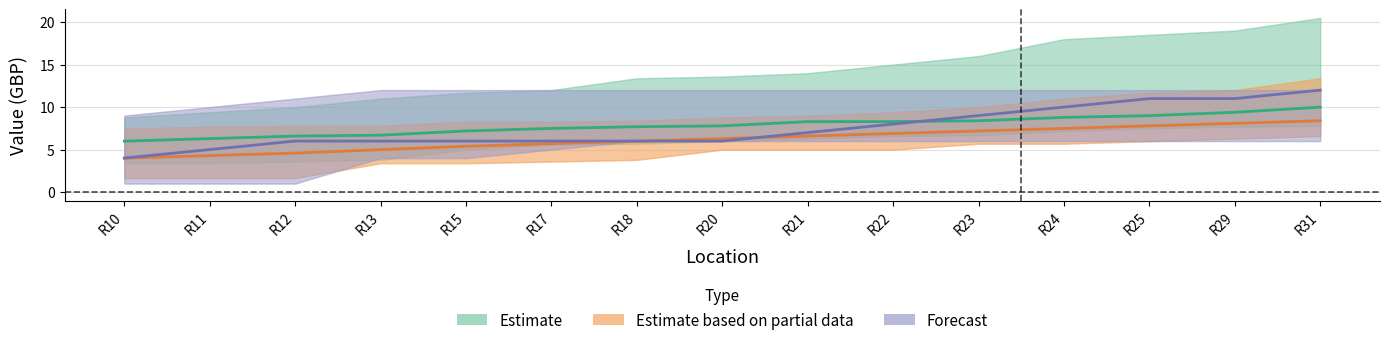

Is it true that Forecast equals 6.3 at R25?

False